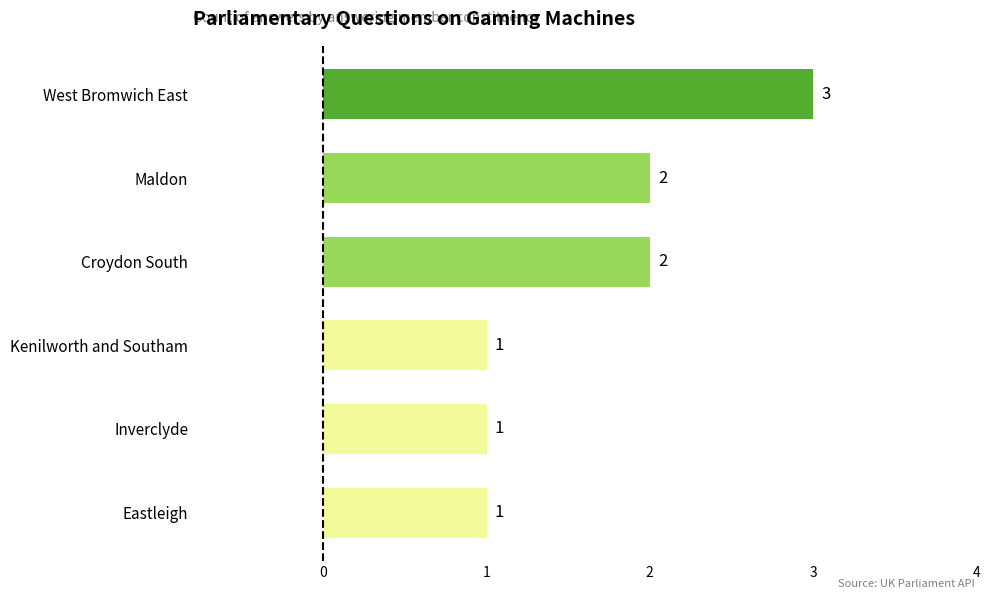

True or false: the data shows 0 at Eastleigh.

False